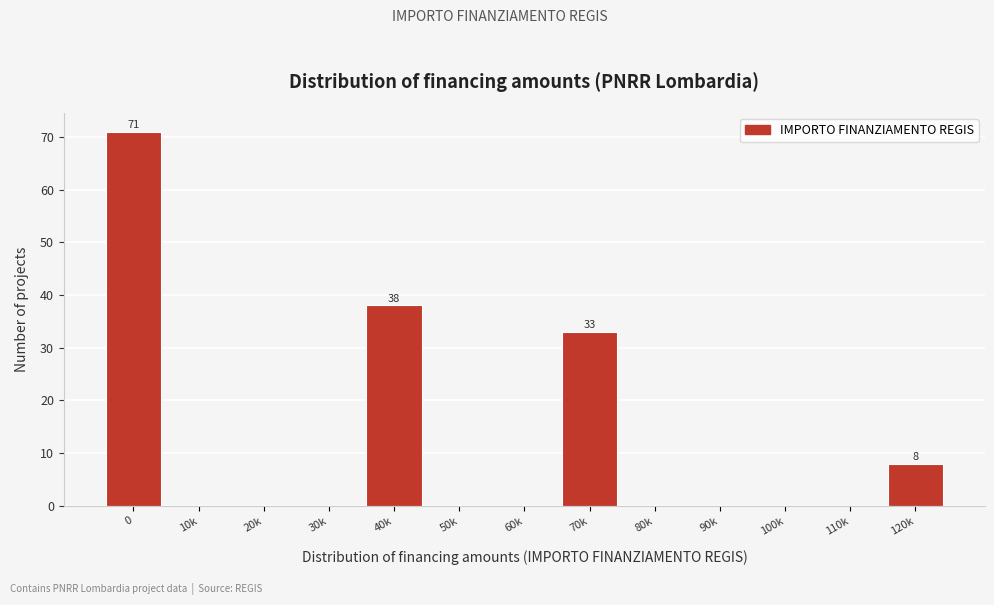

Reading left to right, list all the values displayed in this chart.

0=71	10k=0	20k=0	30k=0	40k=38	50k=0	60k=0	70k=33	80k=0	90k=0	100k=0	110k=0	120k=8